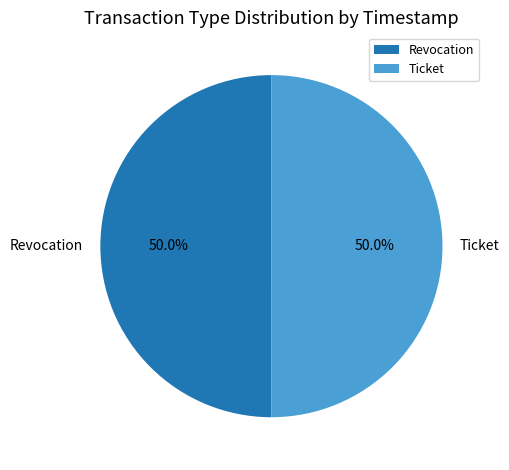

Approximately how many times larger is the value at Revocation compared to Ticket?

1.0